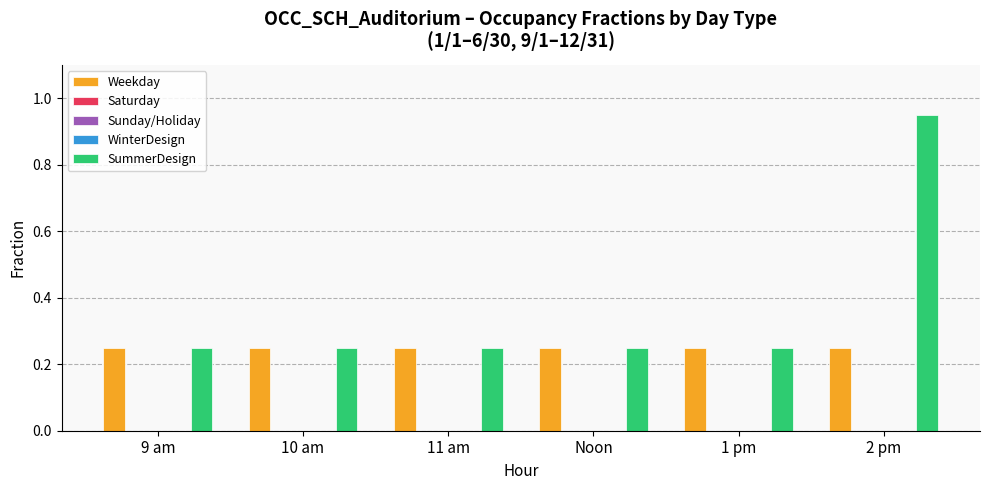

Reading right to left, transcribe all the data shown in this chart.

Weekday: 2 pm=0.2	1 pm=0.2	Noon=0.2	11 am=0.2	10 am=0.2	9 am=0.2
Saturday: 2 pm=0.0	1 pm=0.0	Noon=0.0	11 am=0.0	10 am=0.0	9 am=0.0
Sunday/Holiday: 2 pm=0.0	1 pm=0.0	Noon=0.0	11 am=0.0	10 am=0.0	9 am=0.0
WinterDesign: 2 pm=0.0	1 pm=0.0	Noon=0.0	11 am=0.0	10 am=0.0	9 am=0.0
SummerDesign: 2 pm=0.9	1 pm=0.2	Noon=0.2	11 am=0.2	10 am=0.2	9 am=0.2